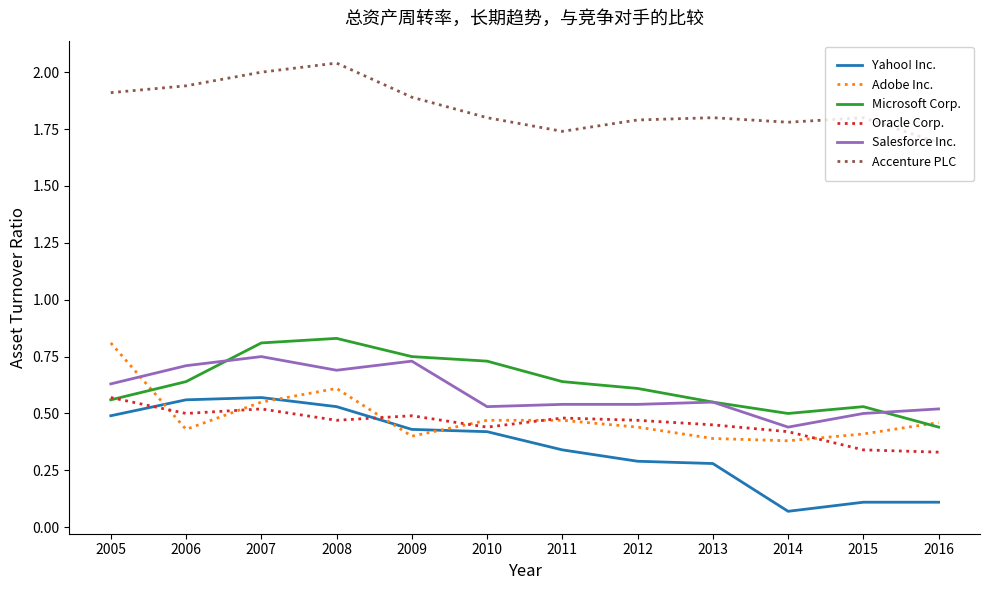

Which series has the widest spread of values?

Yahoo! Inc.